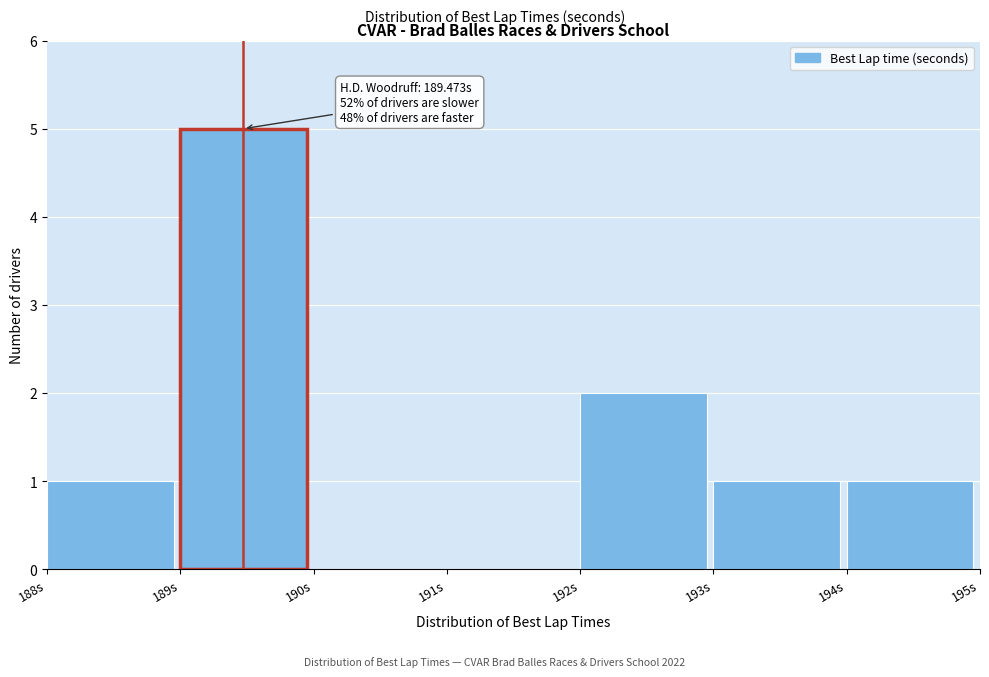

Over which range of the x-axis is the bar tallest?

189 to 190